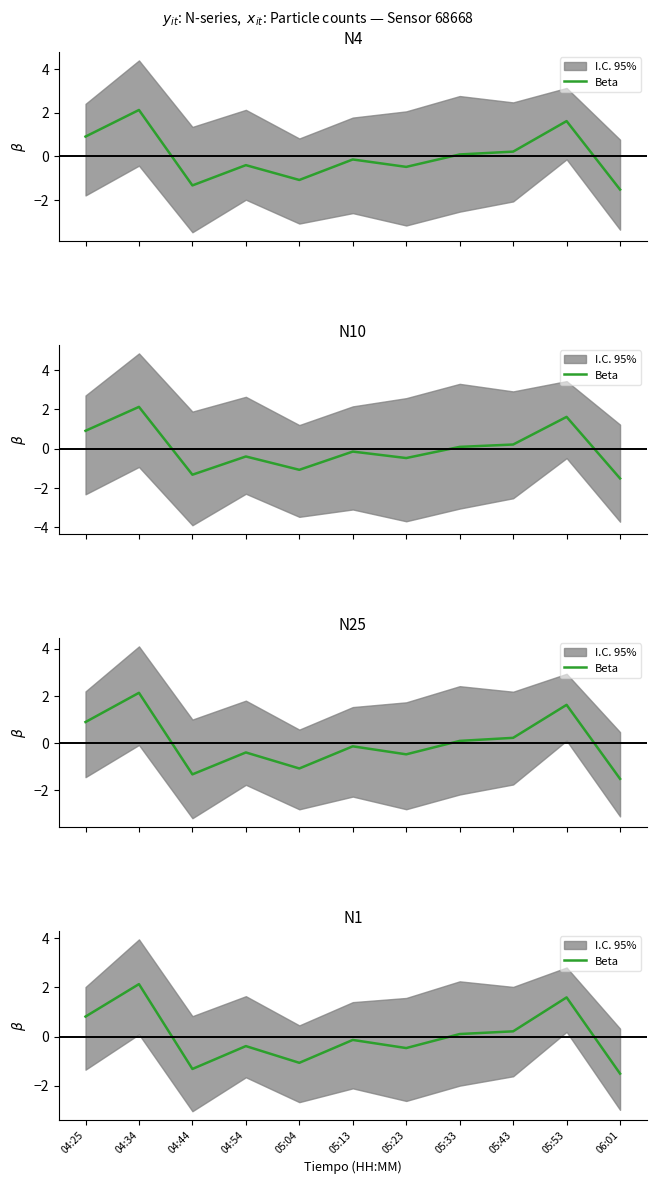

Rank the categories by value from lowest to highest.

06:01, 04:44, 05:04, 05:23, 04:54, 05:13, 05:33, 05:43, 04:25, 05:53, 04:34